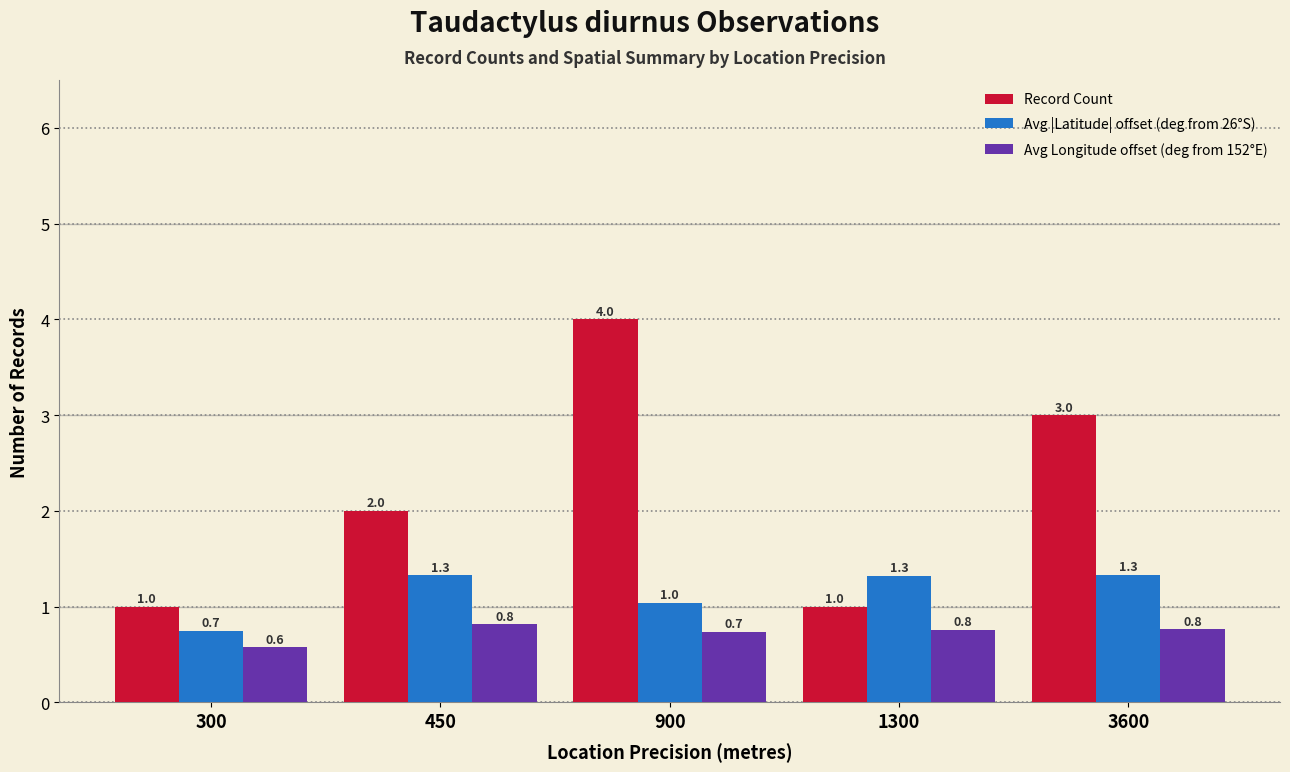

What is the value of the Avg |Latitude| offset (deg from 26°S) bar at the 4th from the left?

1.3